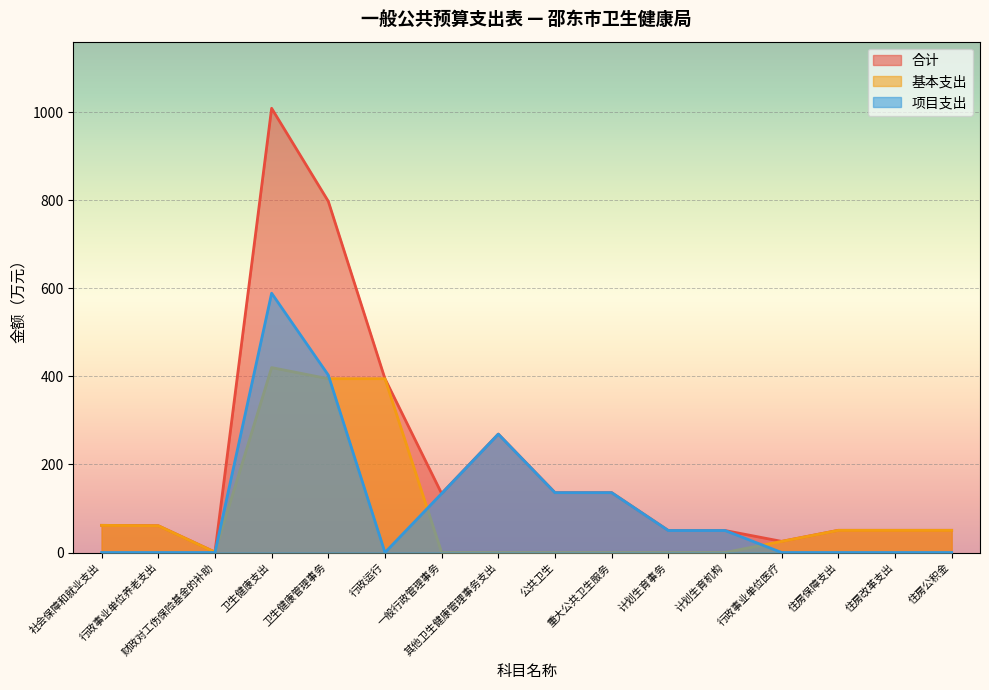

True or false: 合计 and 基本支出 cross at least once.

False